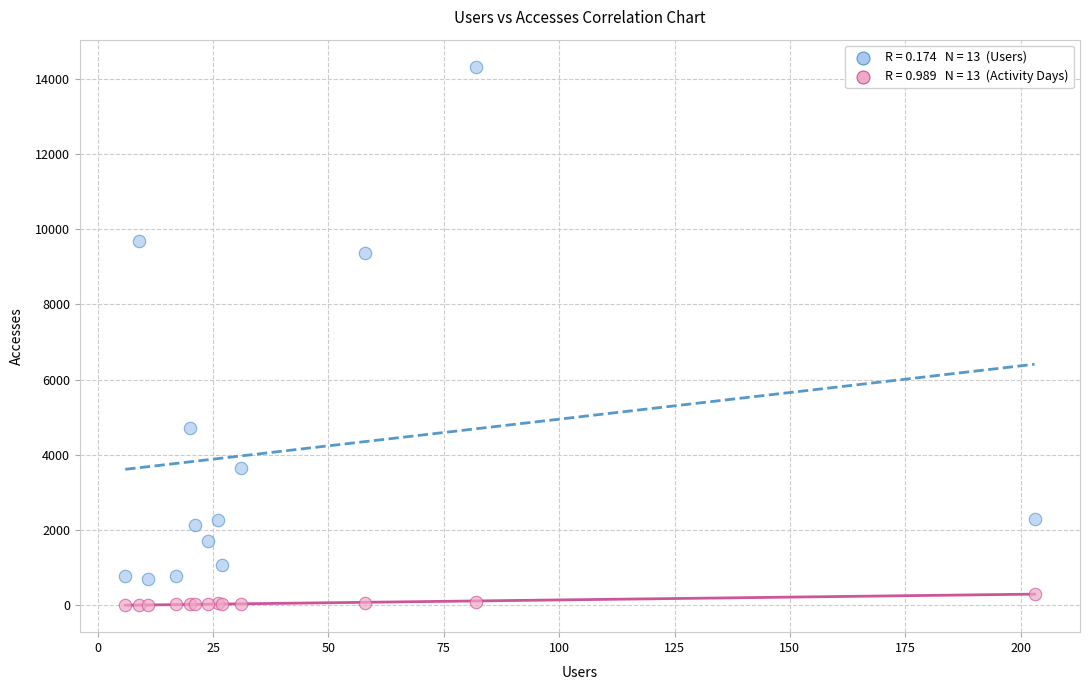

Across all series, what Y value is closest to 7162?

9370